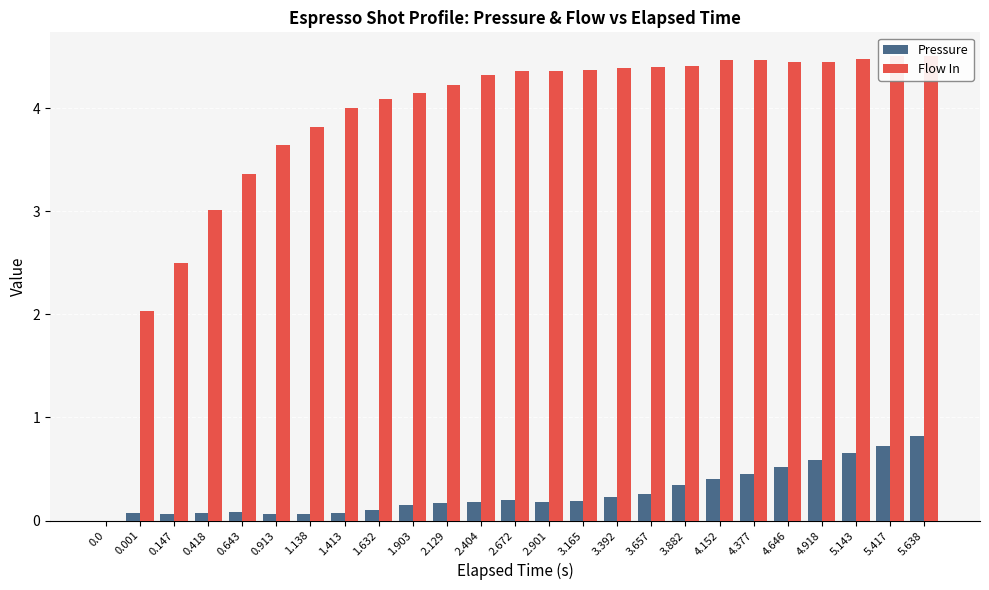

Between 4.646 and 1.632, which is larger?

4.646